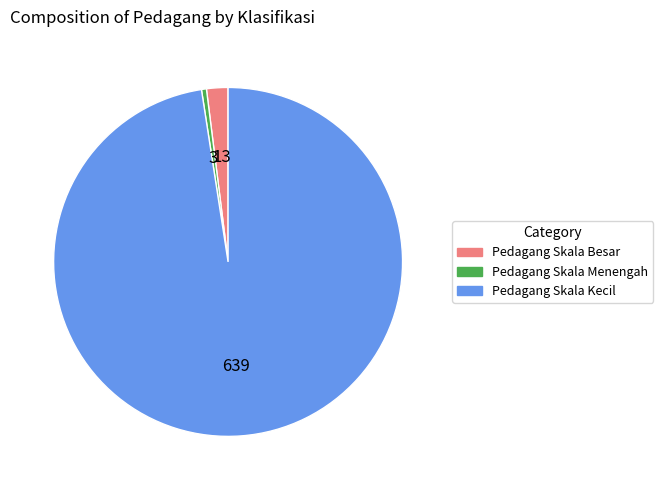

Count the number of slices in the pie.

3